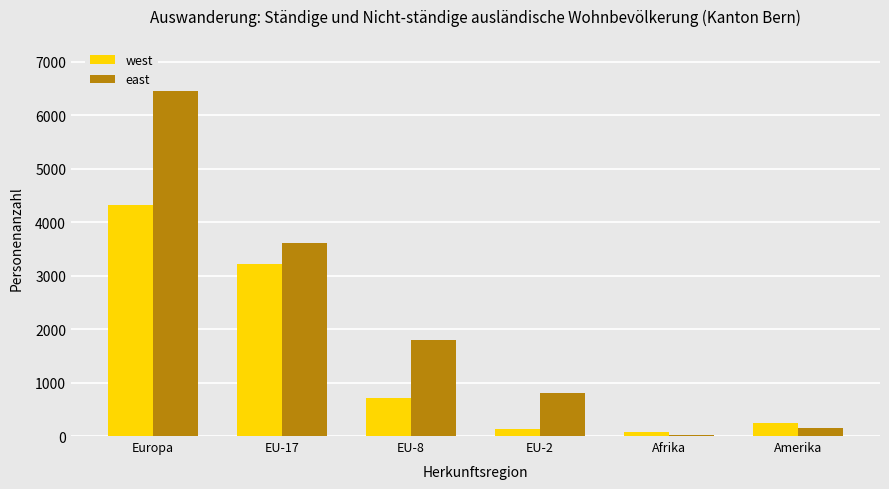

At which category does the chart reach its peak across all series?

Europa